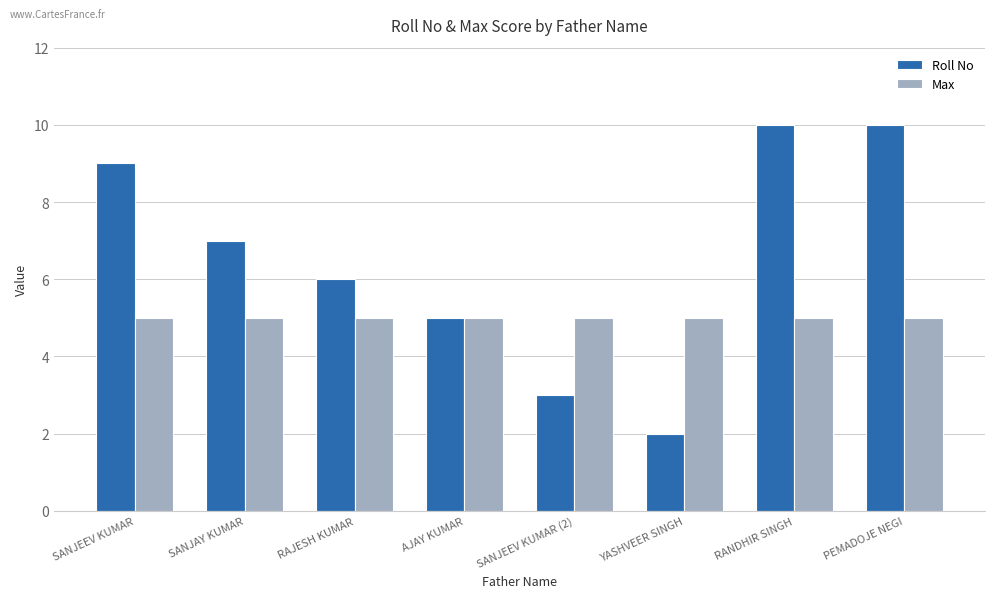

Which series has the largest total across all categories?

Roll No